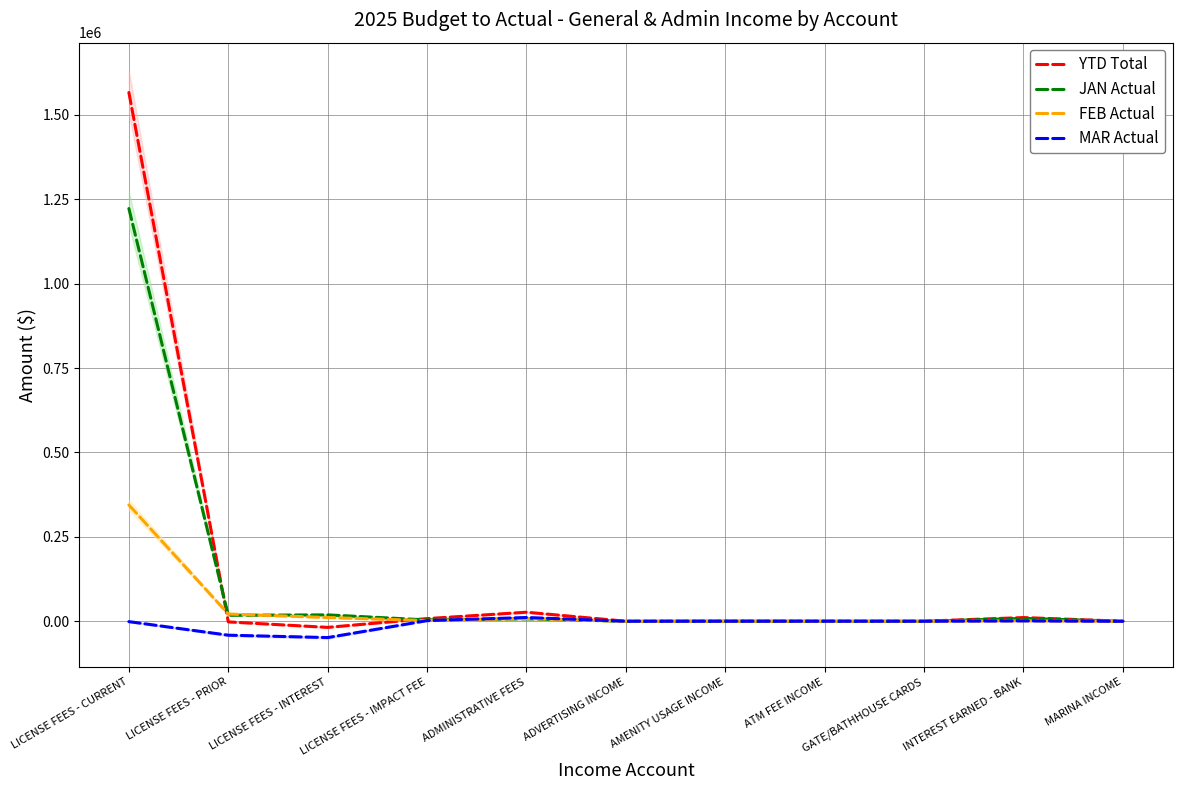

Between ADMINISTRATIVE FEES and INTEREST EARNED - BANK, which is larger?

ADMINISTRATIVE FEES